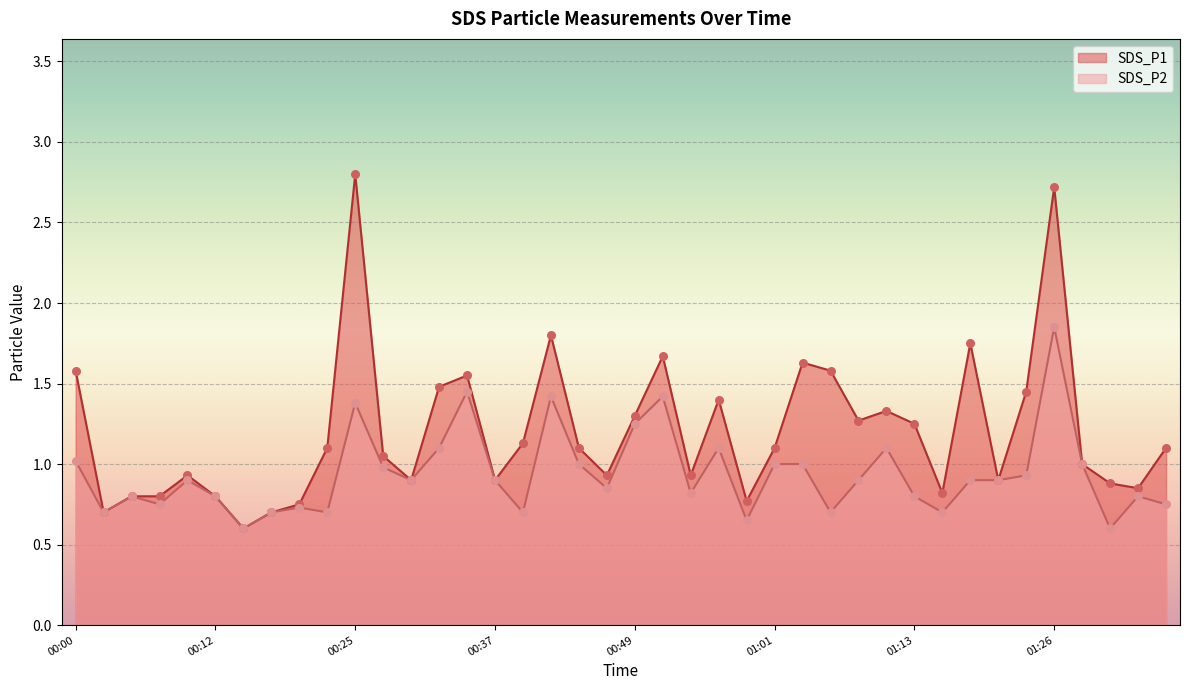

Is the value of SDS_P1 at 01:04 greater than the value of SDS_P2 at 00:56?

Yes